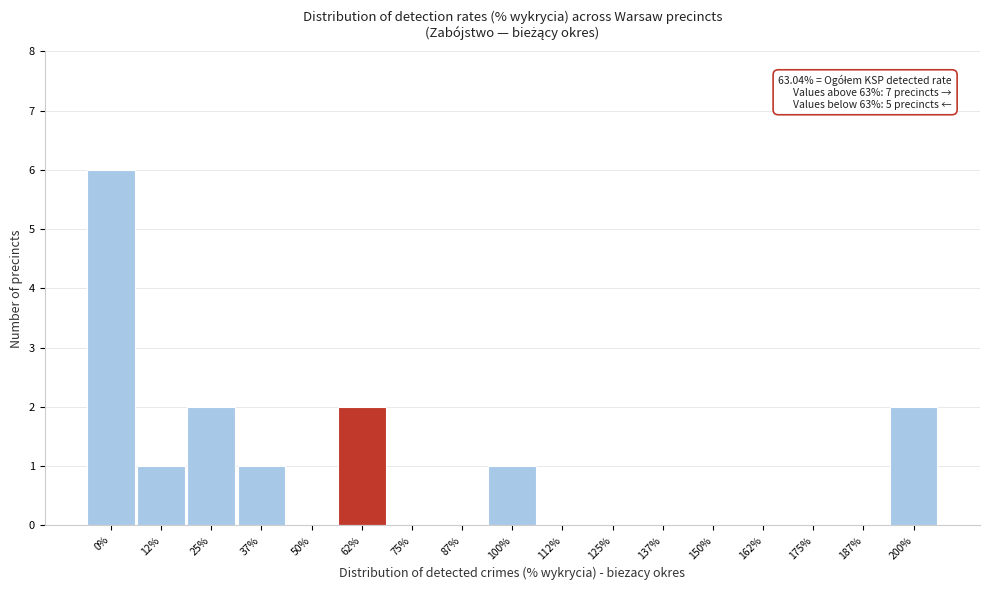

Reading right to left, extract all data points from this chart.

200%=2	187%=0	175%=0	162%=0	150%=0	137%=0	125%=0	112%=0	100%=1	87%=0	75%=0	62%=2	50%=0	37%=1	25%=2	12%=1	0%=6